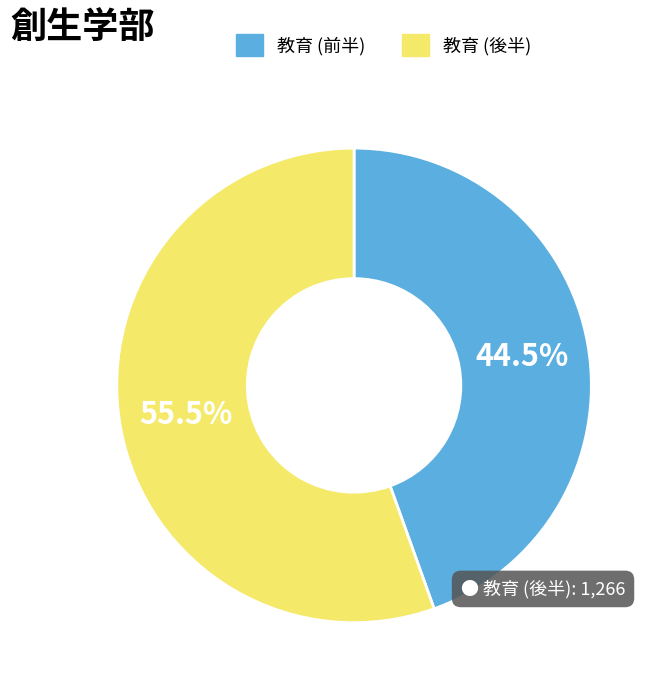

What portion of the pie excludes 教育 (後半)?

44.5%